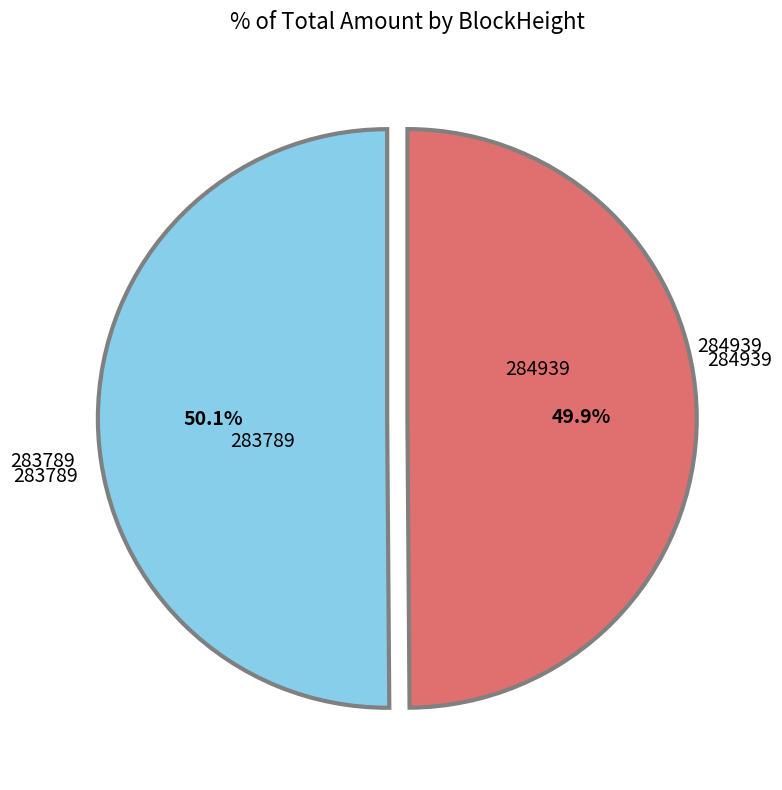

To the nearest percent, what is the average slice percentage?

50%